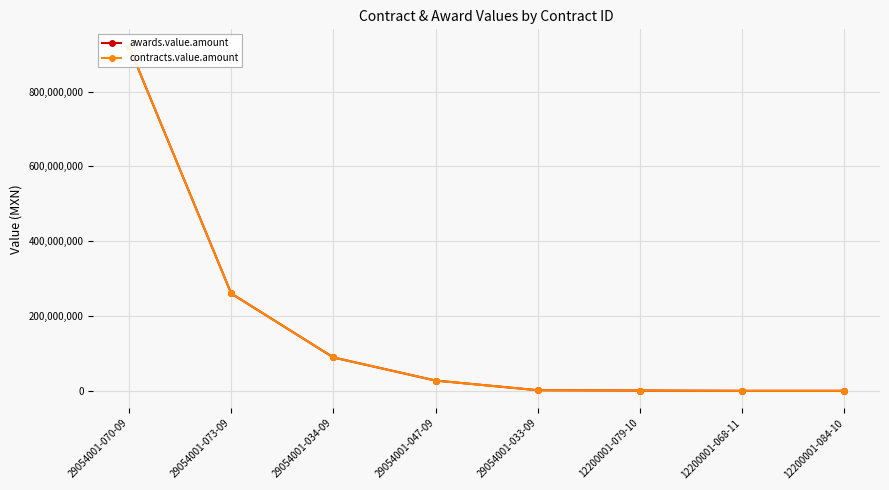

Is this an area chart (filled region under the line)?

No